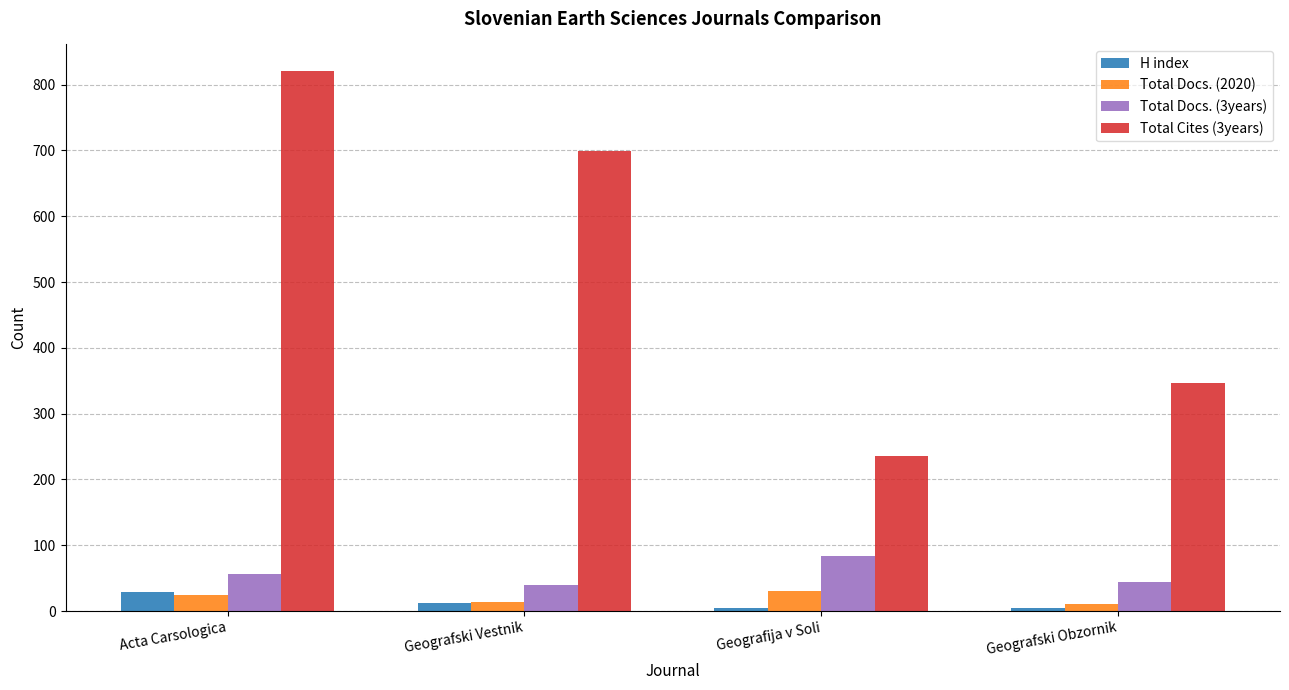

The Total Docs. (3years) series shows 57 at Acta Carsologica. True or false?

True